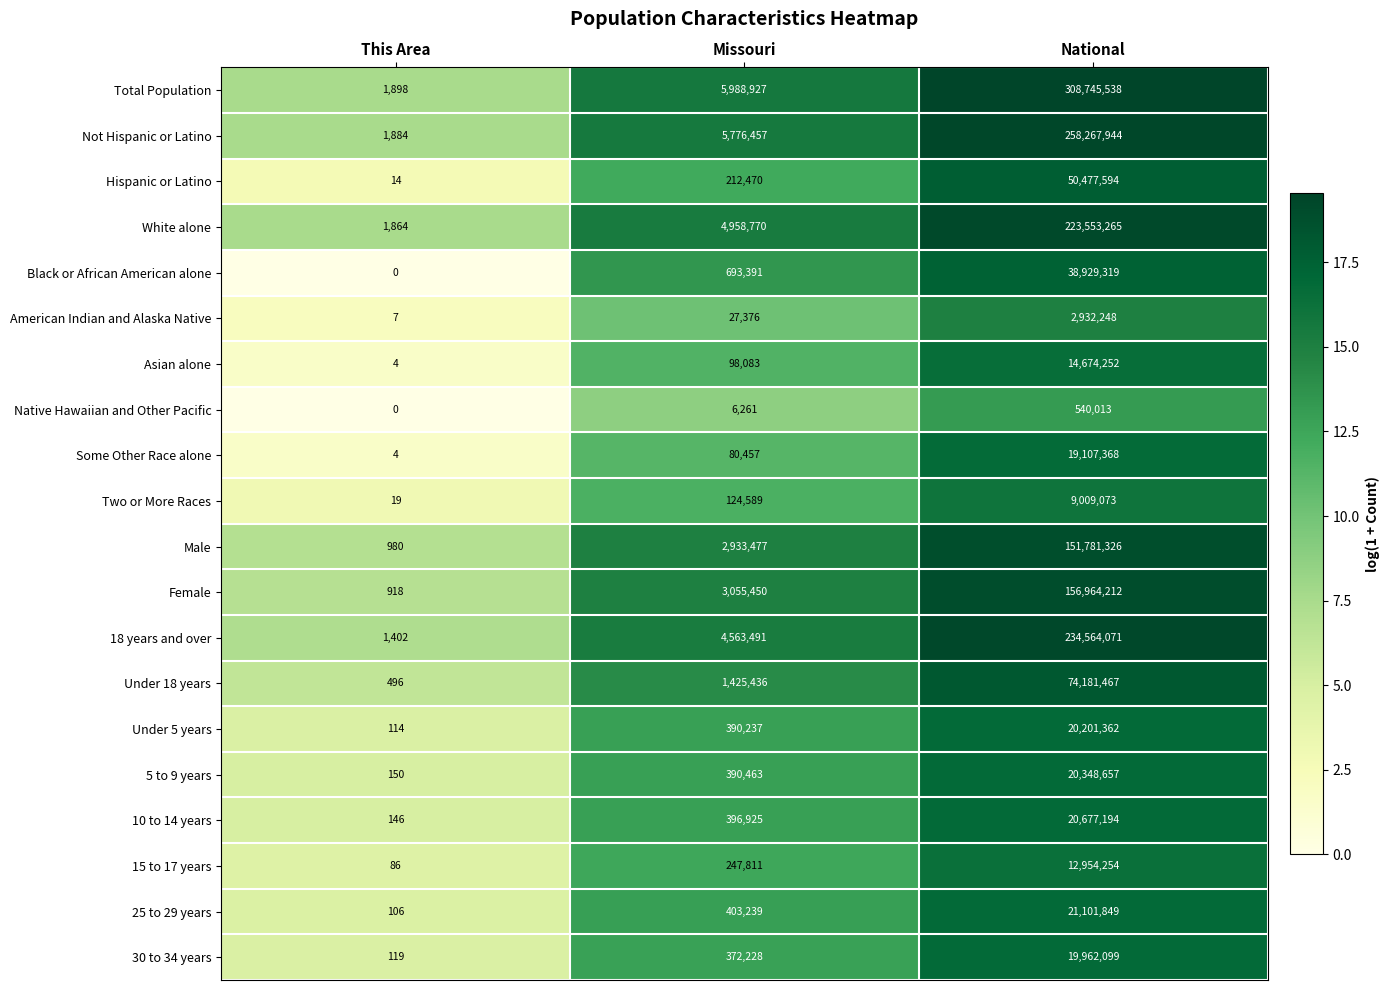

List the series in order of their peak value, lowest first.

Native Hawaiian and Other Pacific, American Indian and Alaska Native, Two or More Races, 15 to 17 years, Asian alone, Some Other Race alone, 30 to 34 years, Under 5 years, 5 to 9 years, 10 to 14 years, 25 to 29 years, Black or African American alone, Hispanic or Latino, Under 18 years, Male, Female, White alone, 18 years and over, Not Hispanic or Latino, Total Population